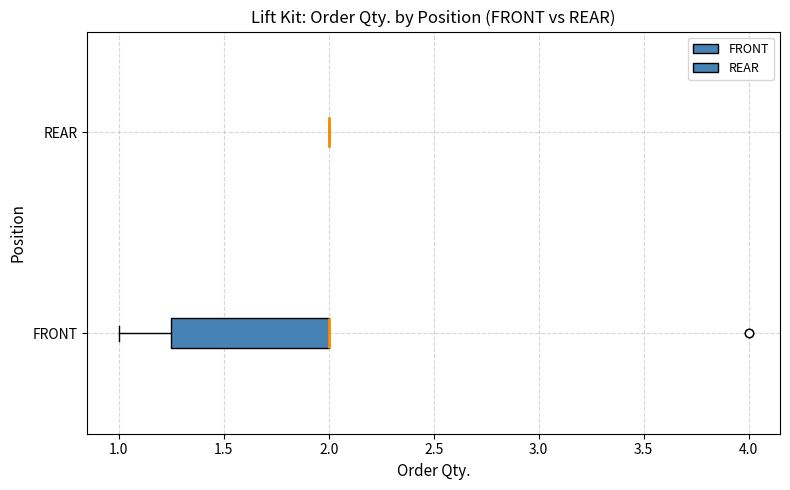

Comparing the boxes themselves (not the whiskers), which one is the widest?

FRONT